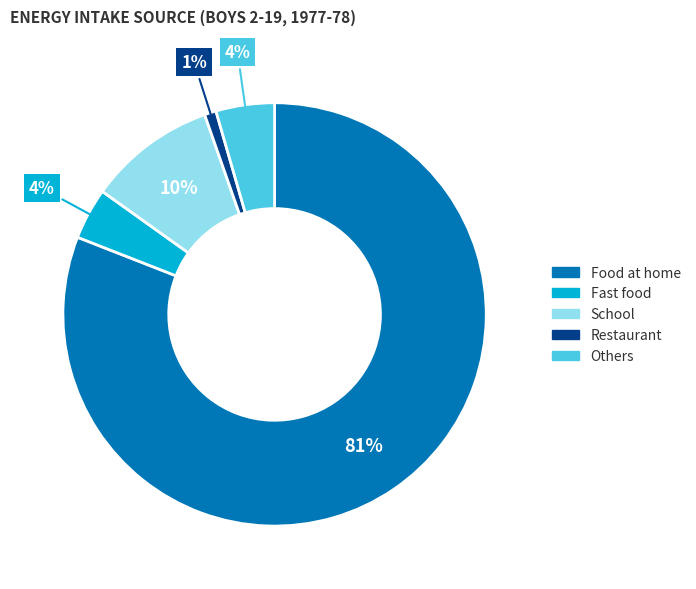

What is the smallest slice in the pie chart?

Restaurant